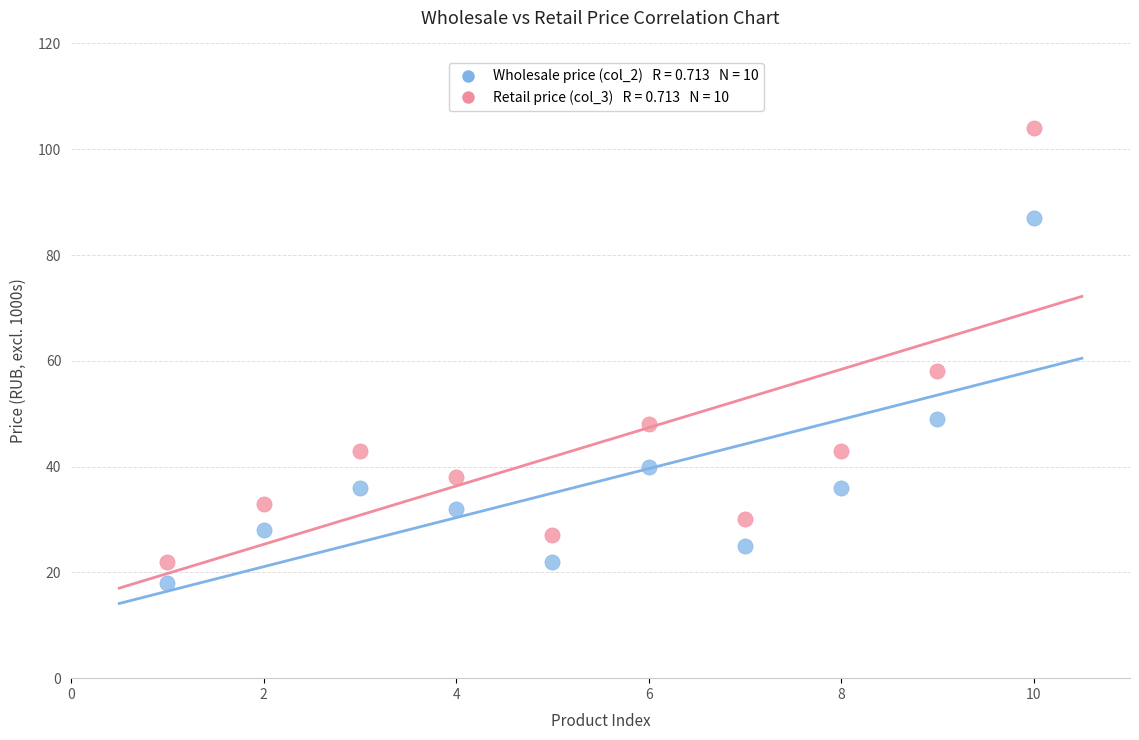

Across all data points, what is the range of Y values (max minus min)?

86